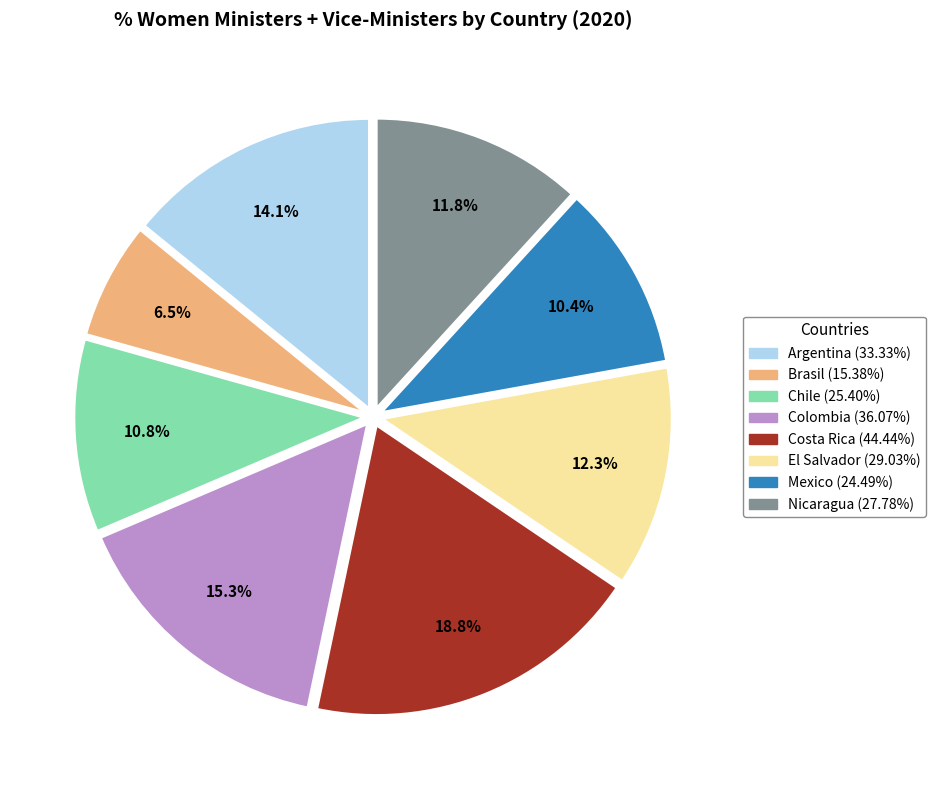

The Nicaragua slice represents 12% of the pie. True or false?

True